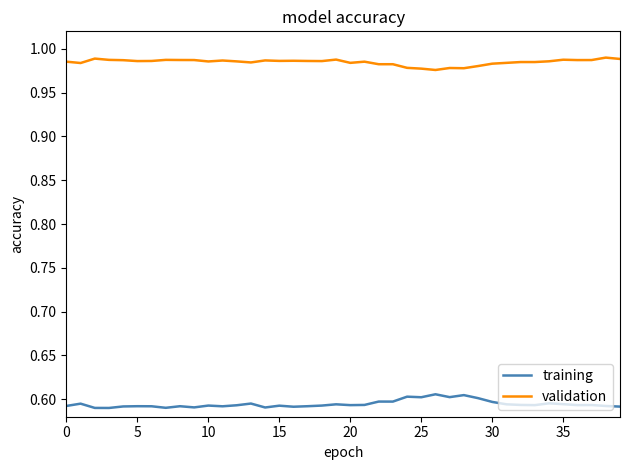

Is this an area chart (filled region under the line)?

No